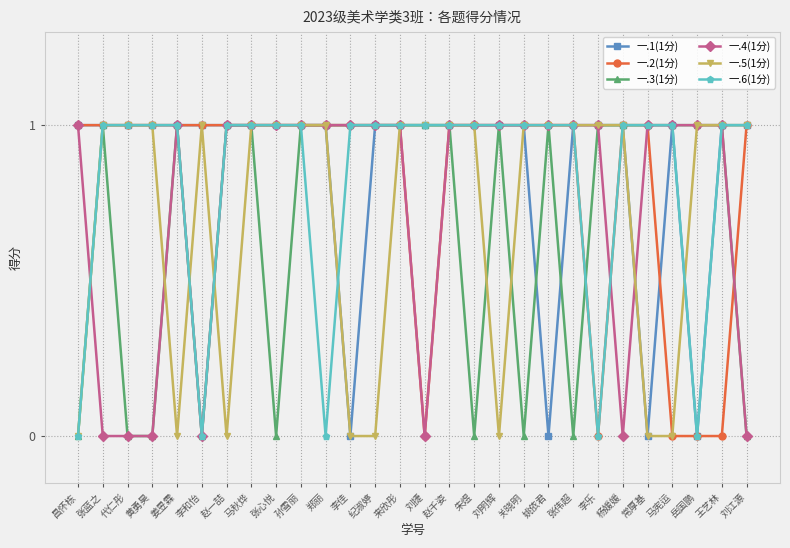

True or false: 一.6(1分) has a value of 0 at 姜昱霖.

False